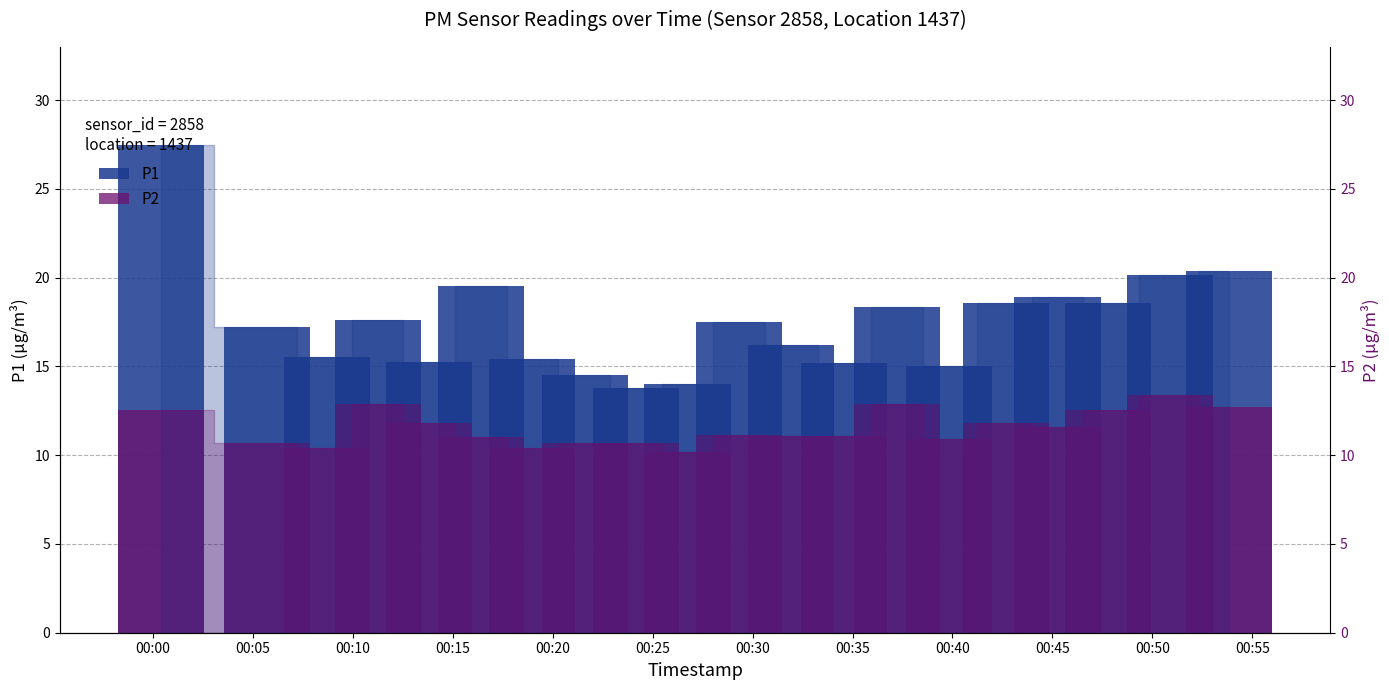

At which label does P2 first exceed 11?

00:00